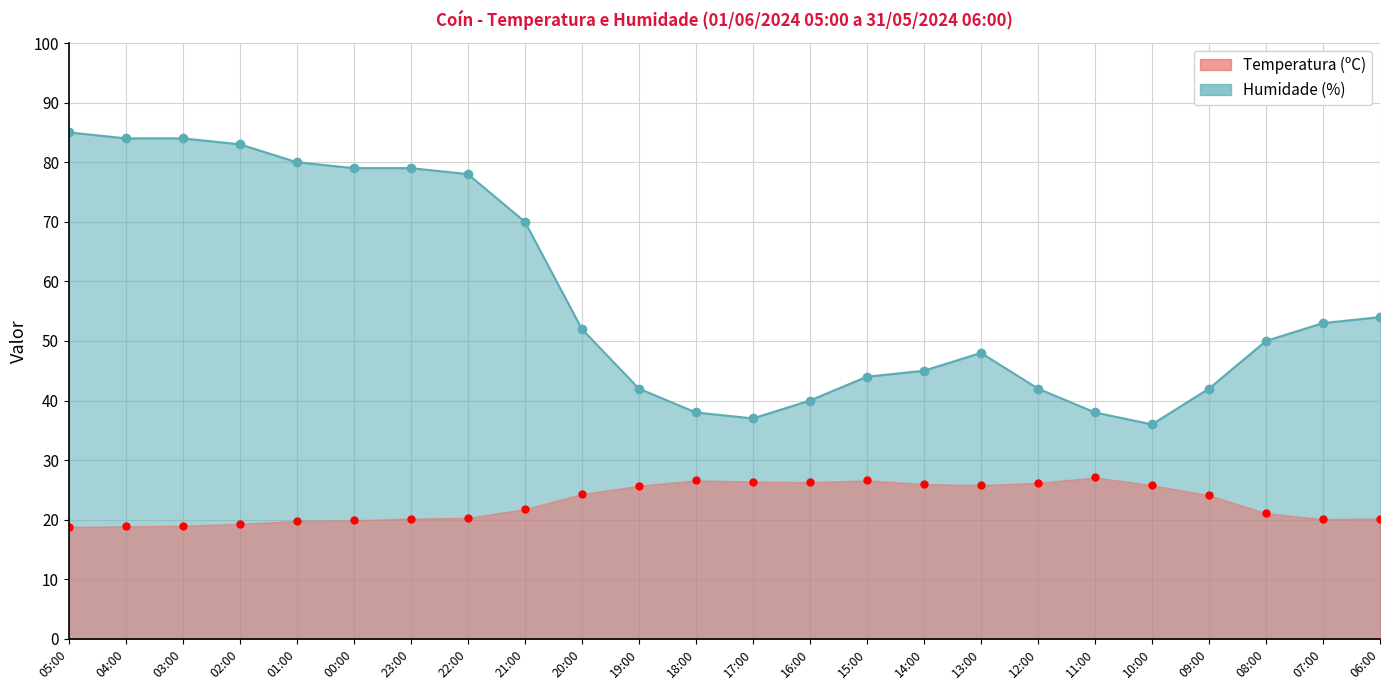

At which category is the sum across all series the highest?

05:00